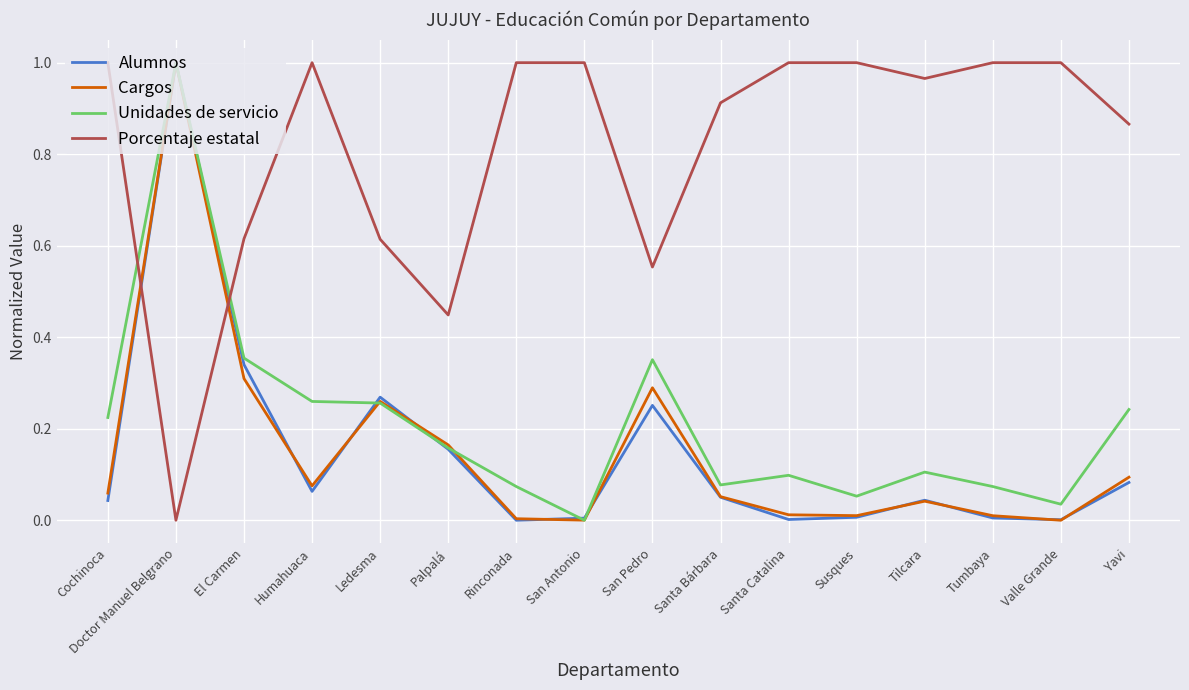

Is it true that Unidades de servicio equals 0.6 at Doctor Manuel Belgrano?

False